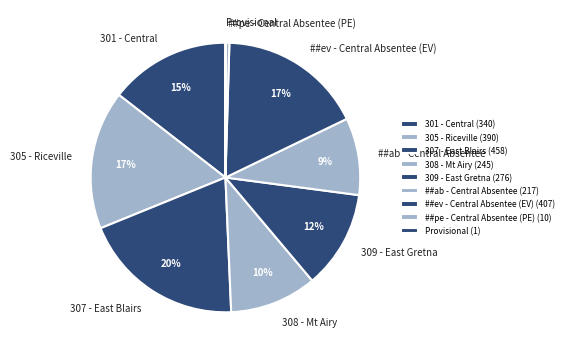

Does 305 - Riceville account for over 50% of the chart?

No